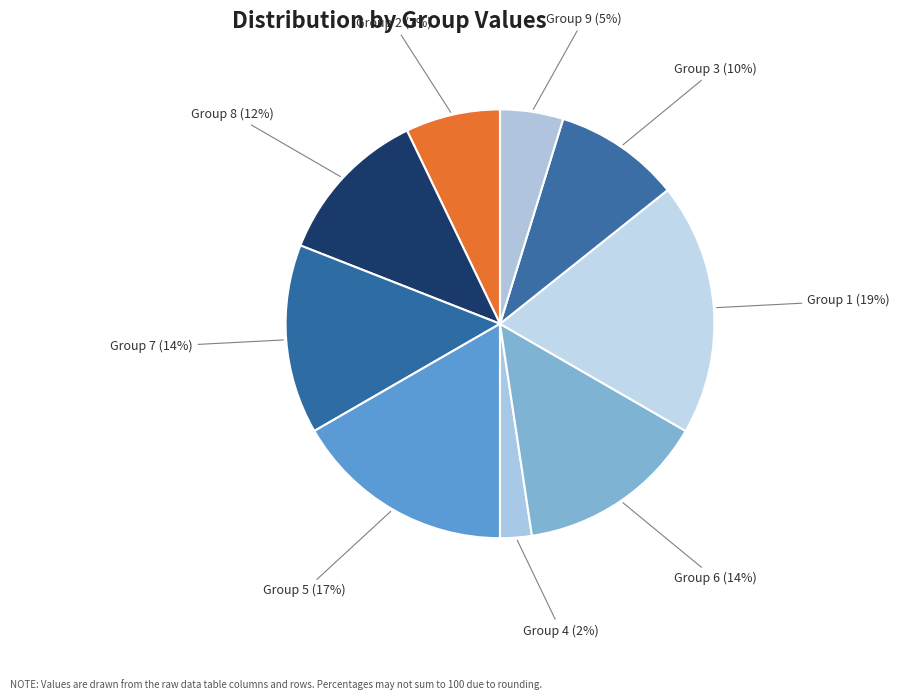

True or false: Group 1 accounts for 11% of the total.

False